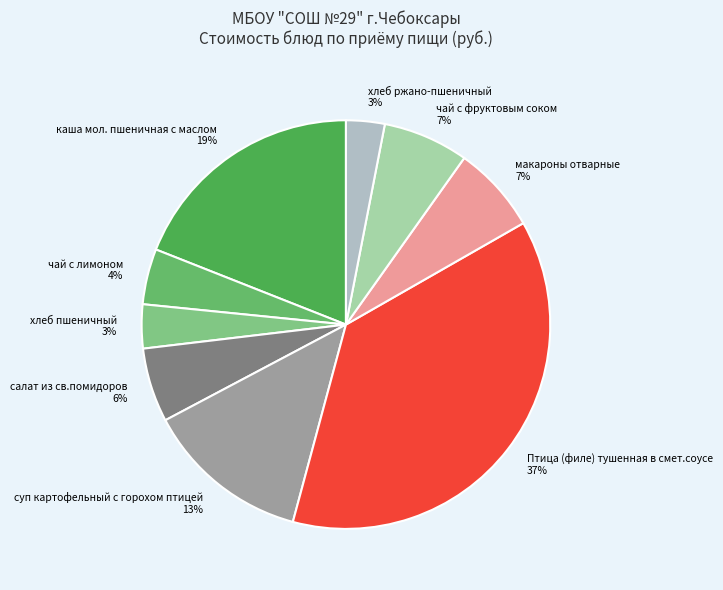

What percentage is the чай с фруктовым соком slice, to the nearest percent?

7%